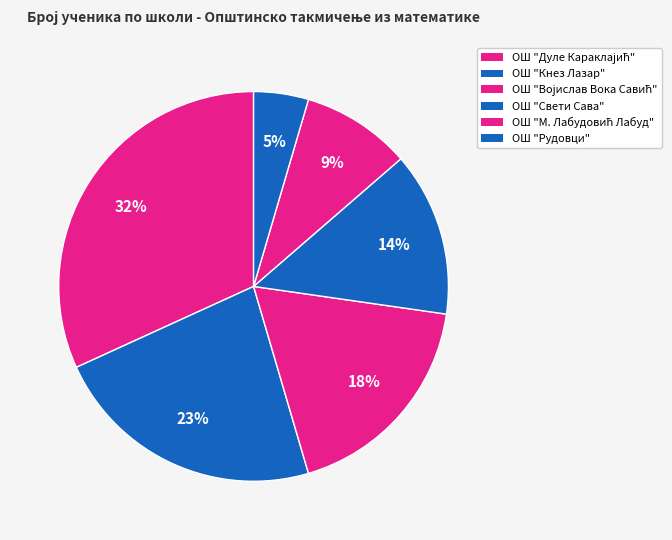

What percentage is the ОШ "Кнез Лазар" slice, to the nearest percent?

23%